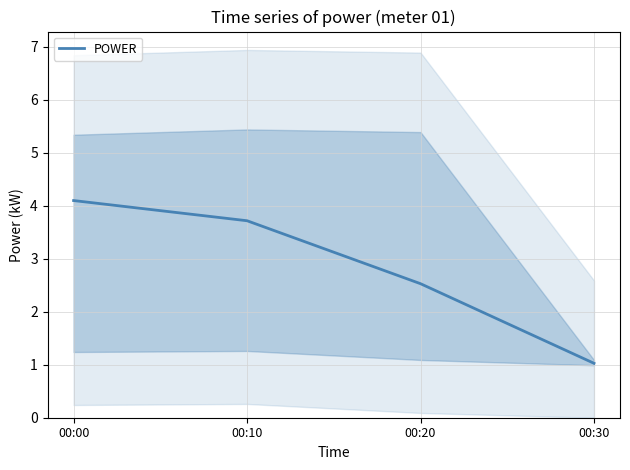

What is the change in value from 00:10 to 00:30?

-2.7